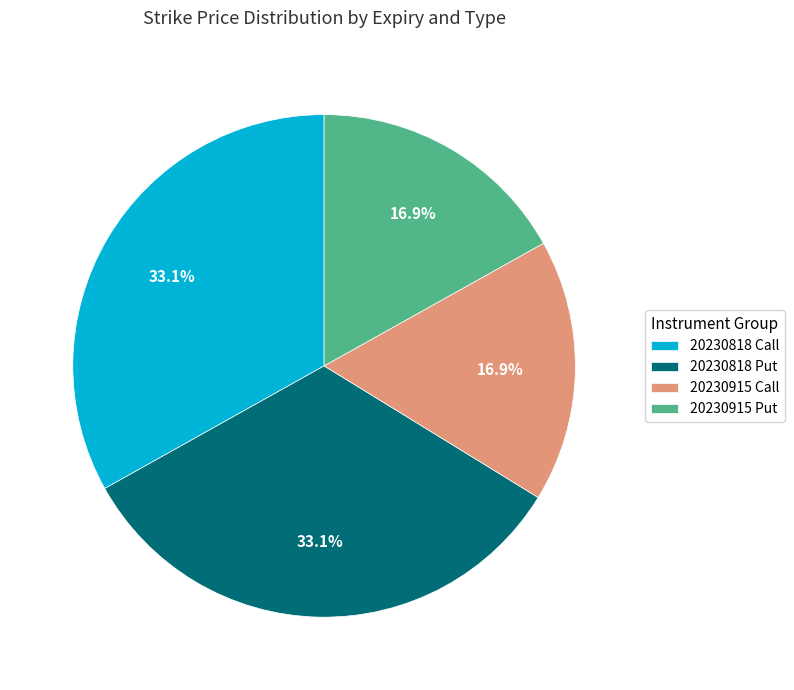

Combined, what portion of the pie is 20230915 Call and 20230915 Put?

33.8%